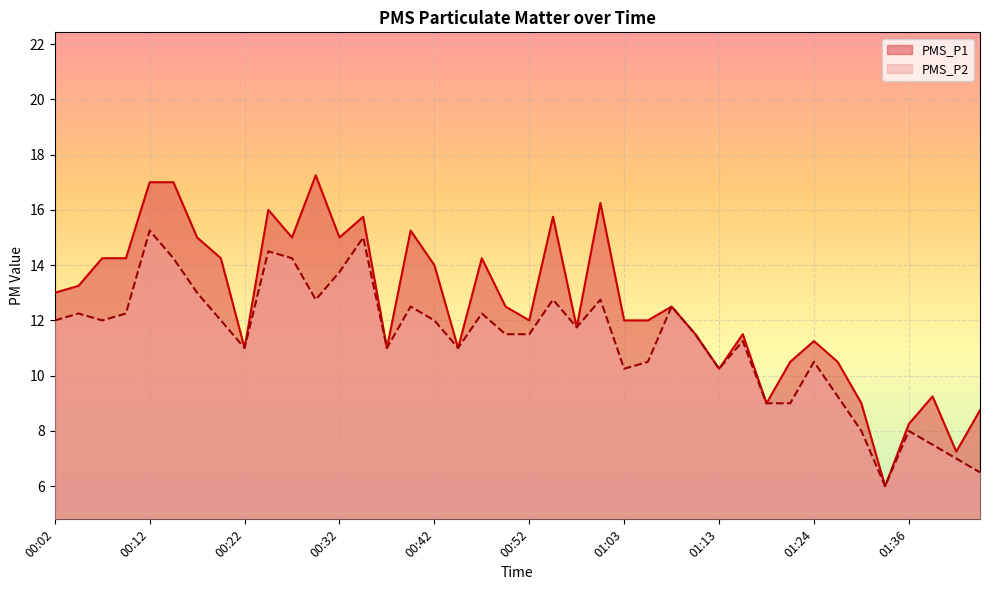

At which label is PMS_P2 closest to 10?

01:03